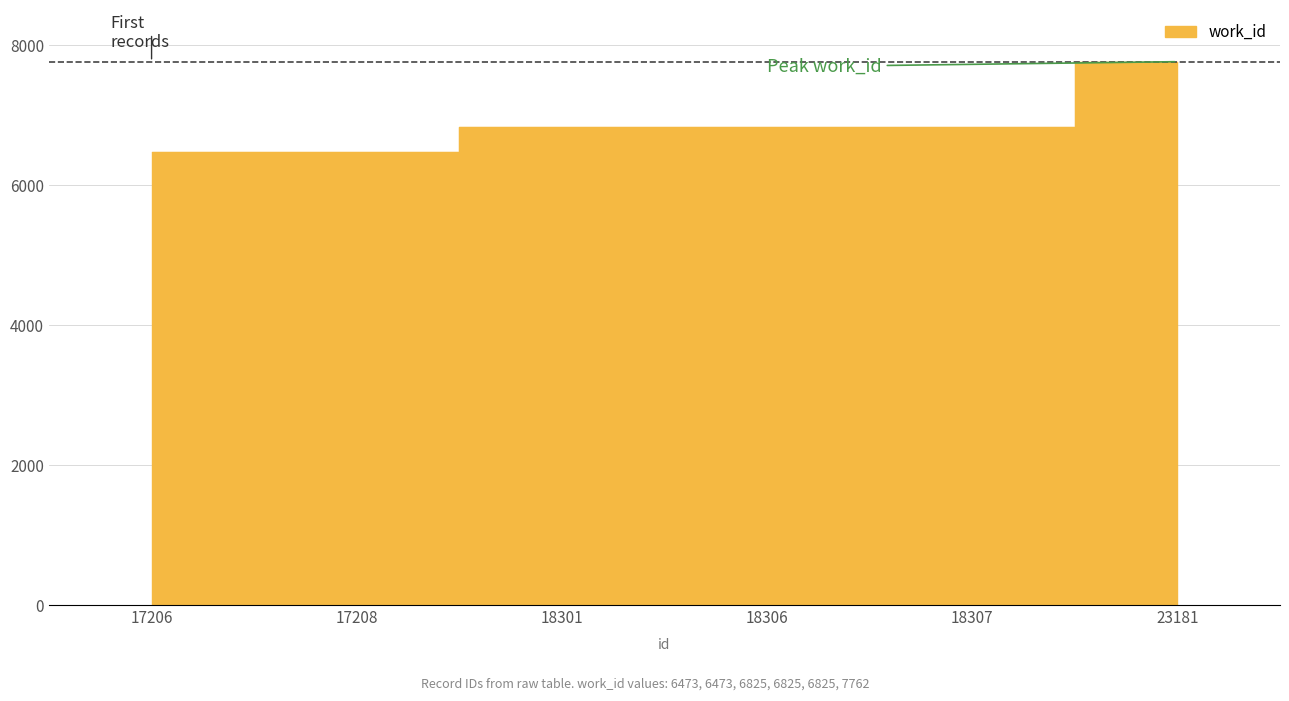

What is the value of the 4th point from the left?

6825